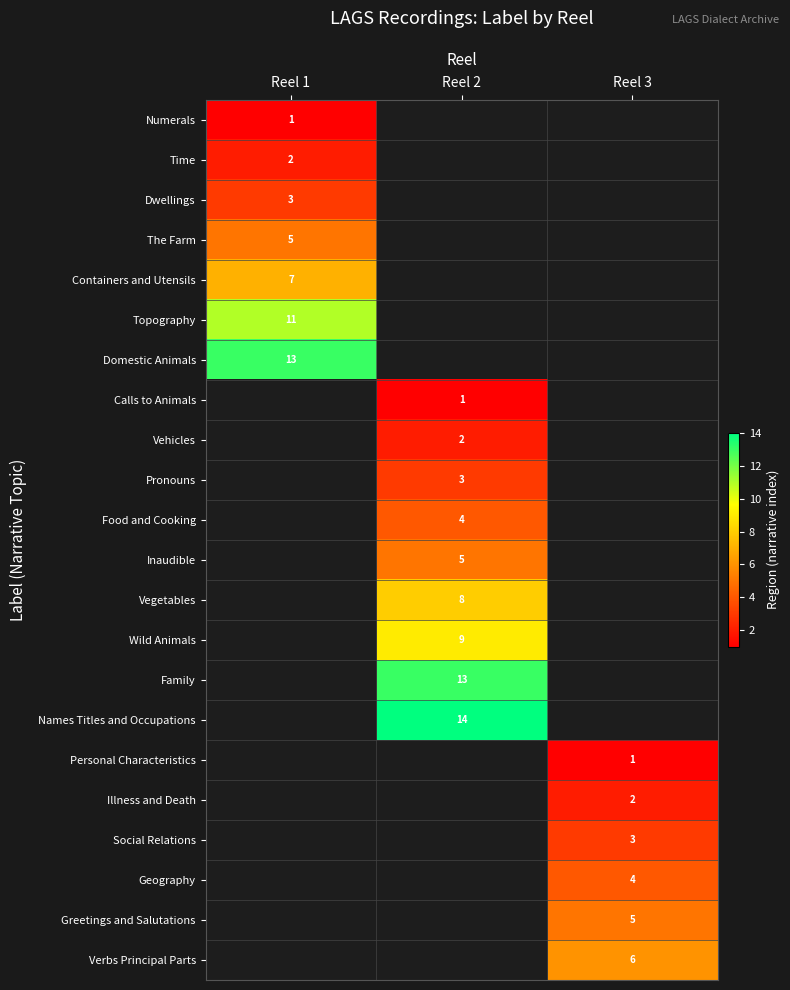

Is it true that Illness and Death equals 0 at Reel 3?

False